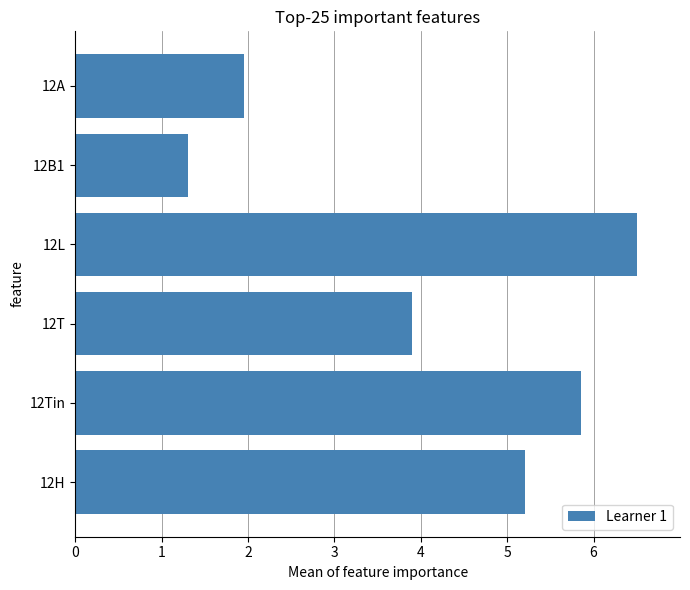

Are the bars horizontal?

Yes